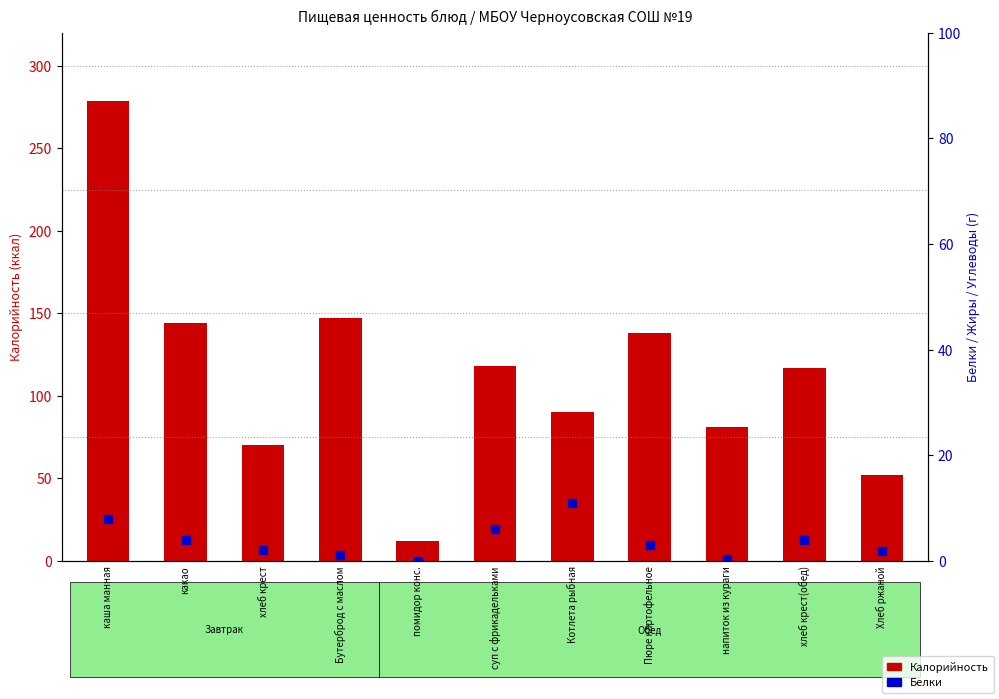

Which series reaches the minimum Y coordinate?

Белки